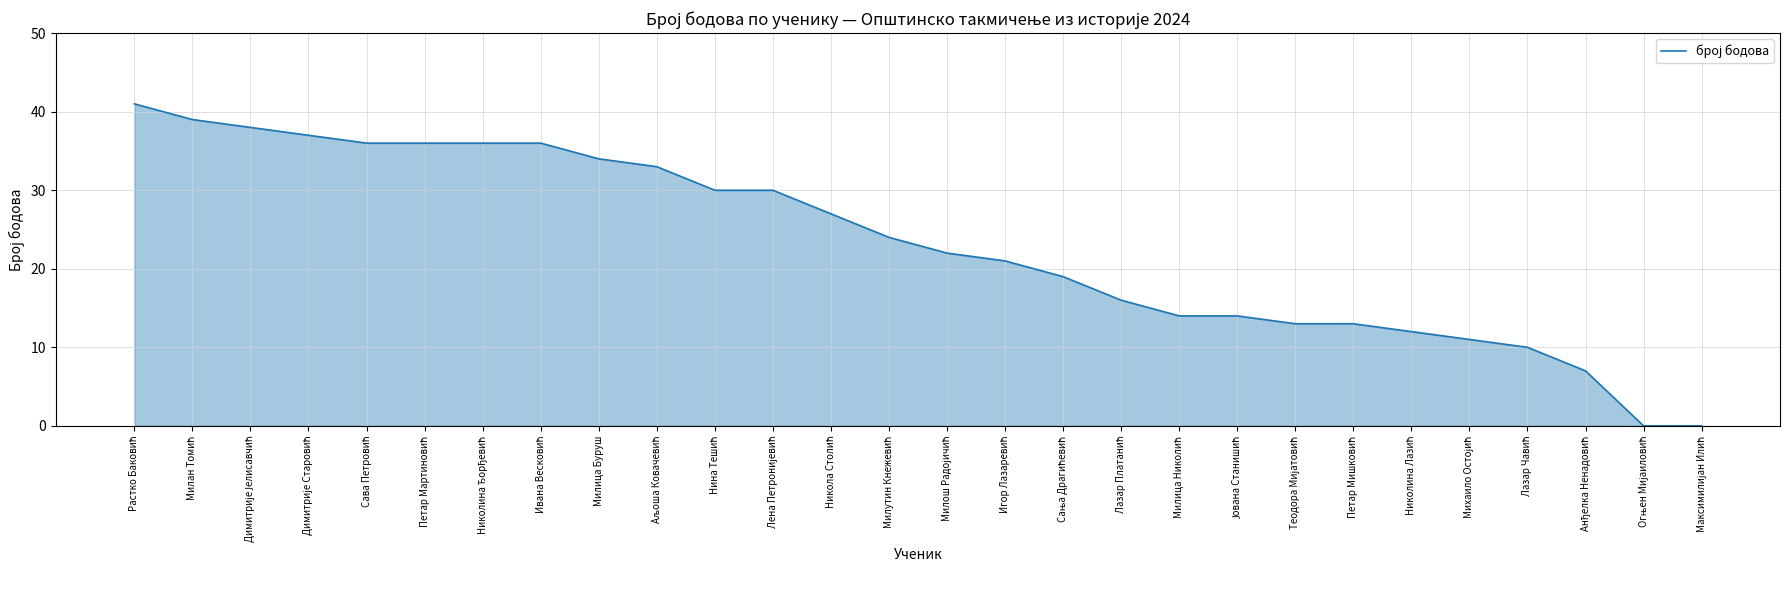

What is the maximum value shown in the chart?

41